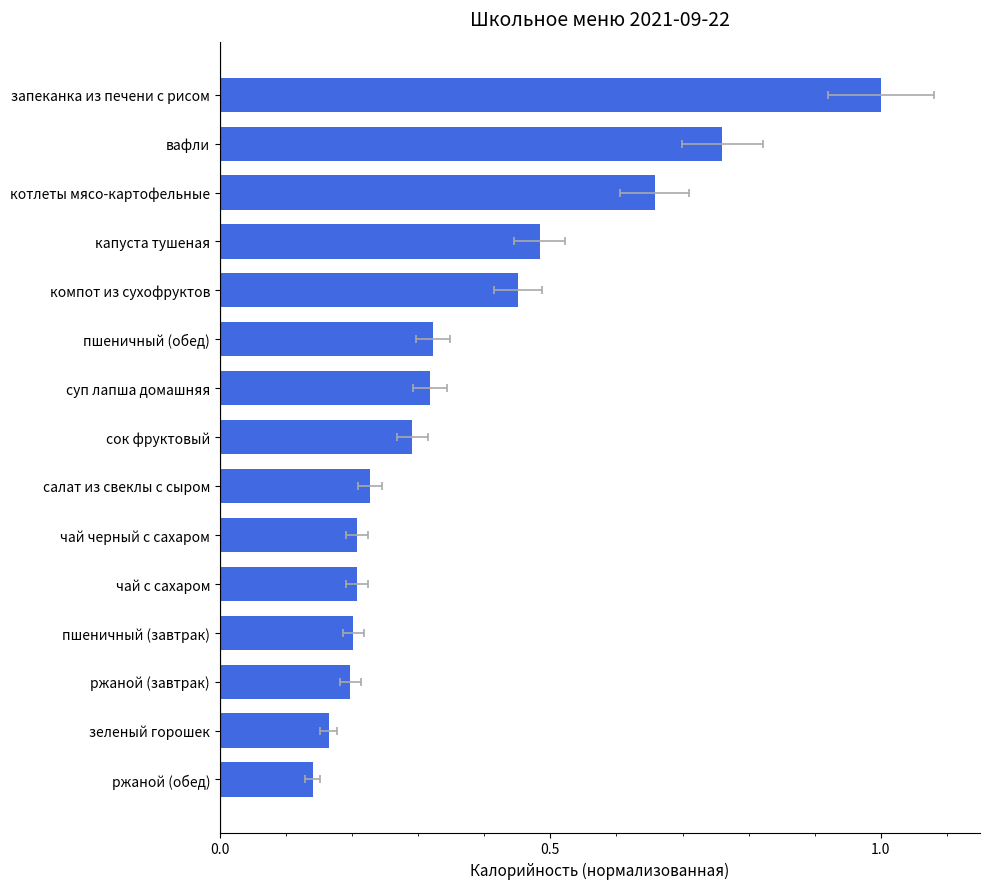

Is it true that the value at пшеничный (завтрак) is 0.3?

False